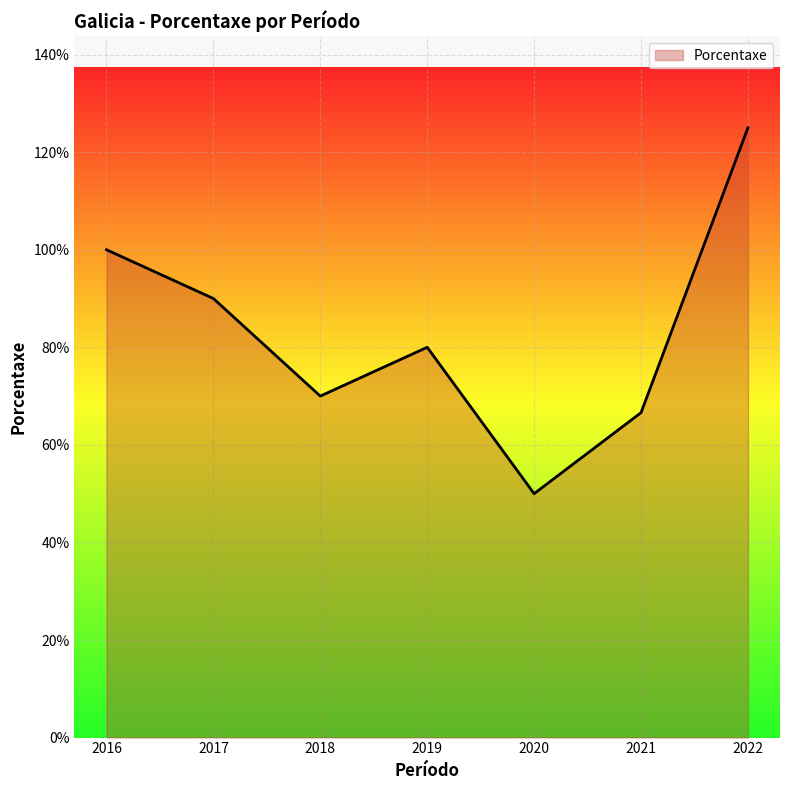

The chart shows a value of 90.0 at 2017. True or false?

True